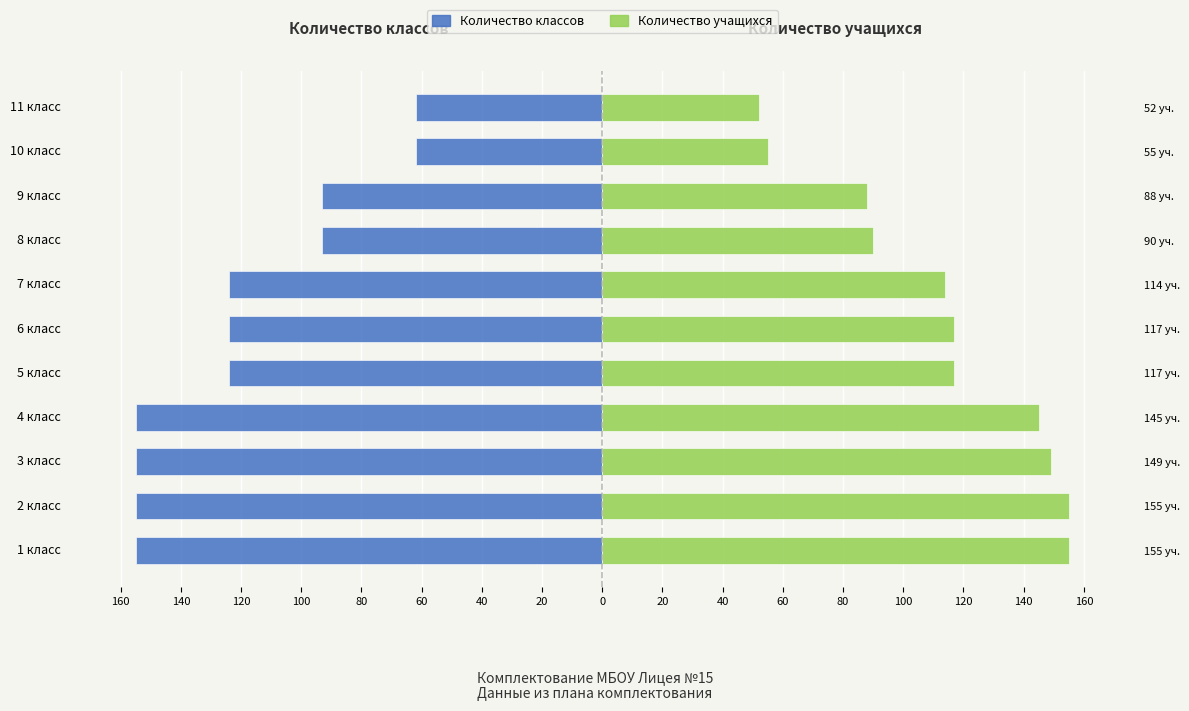

How many Количество классов values are between -155 and -93?

9